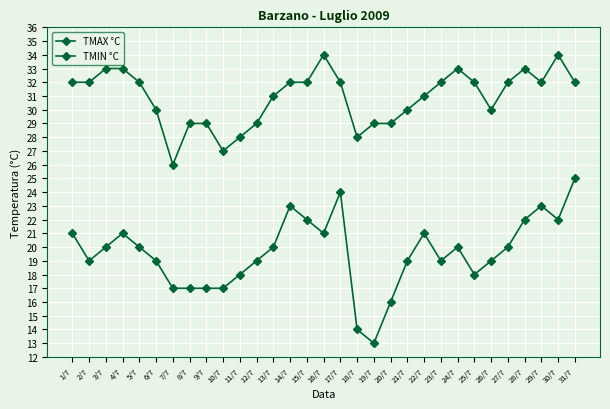

True or false: TMIN °C and TMAX °C cross at least once.

False